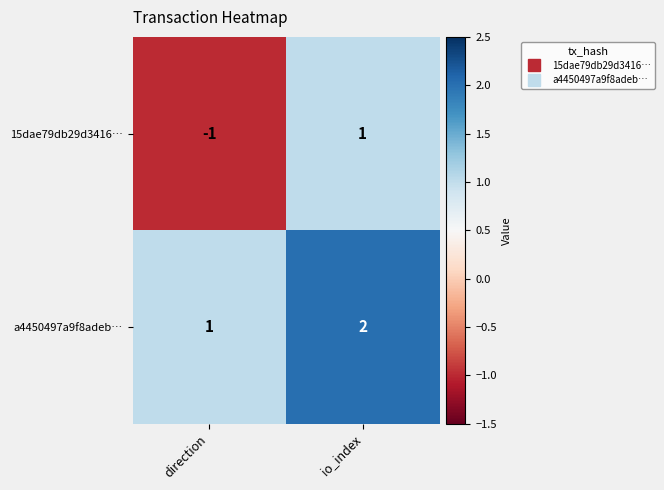

Which series changed the most between direction and io_index?

15dae79db29d3416…